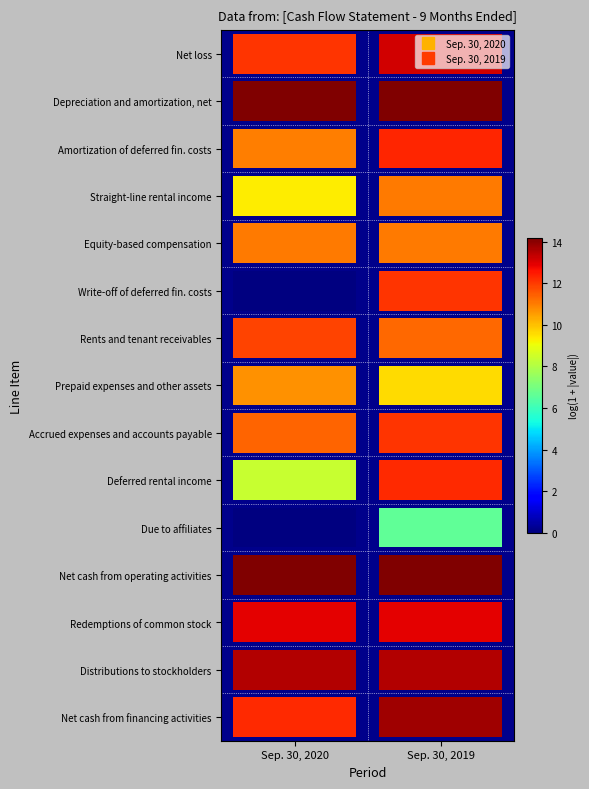

What is the difference between the Due to affiliates values at Sep. 30, 2020 and Sep. 30, 2019?

6.6